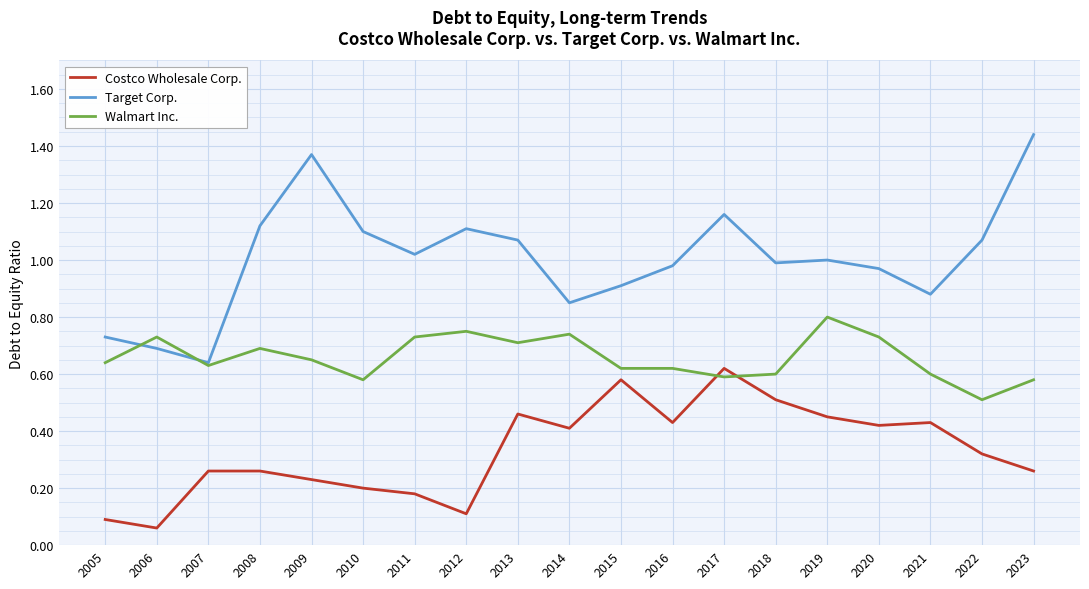

At which category does Walmart Inc. reach its first local valley?

2007